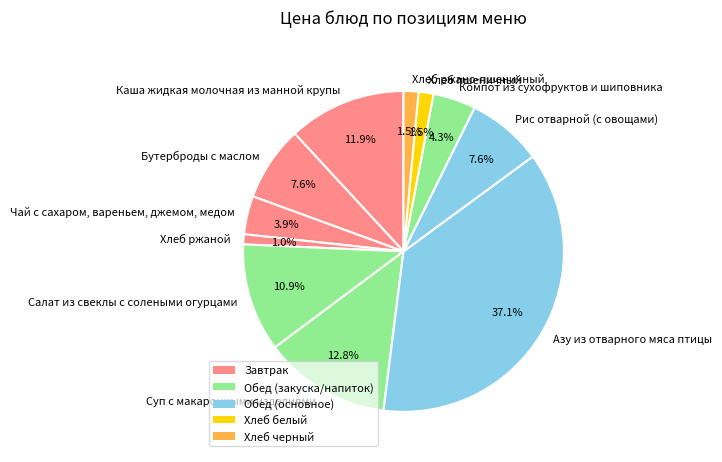

What is the ratio of the value at Хлеб ржано-пшеничный to the value at Хлеб ржаной?

1.5